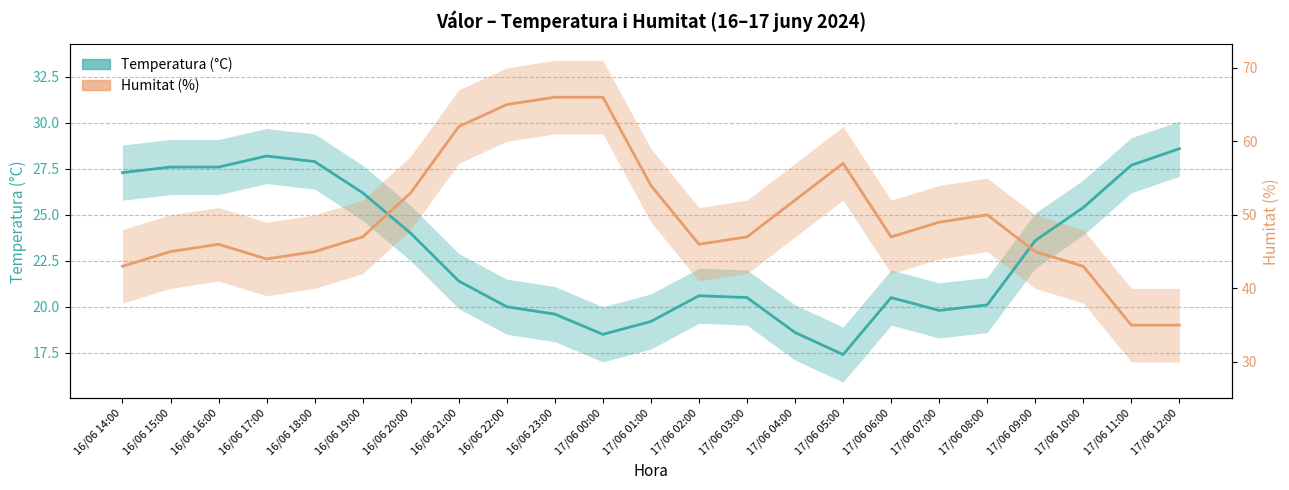

Count the number of data series in this chart.

2